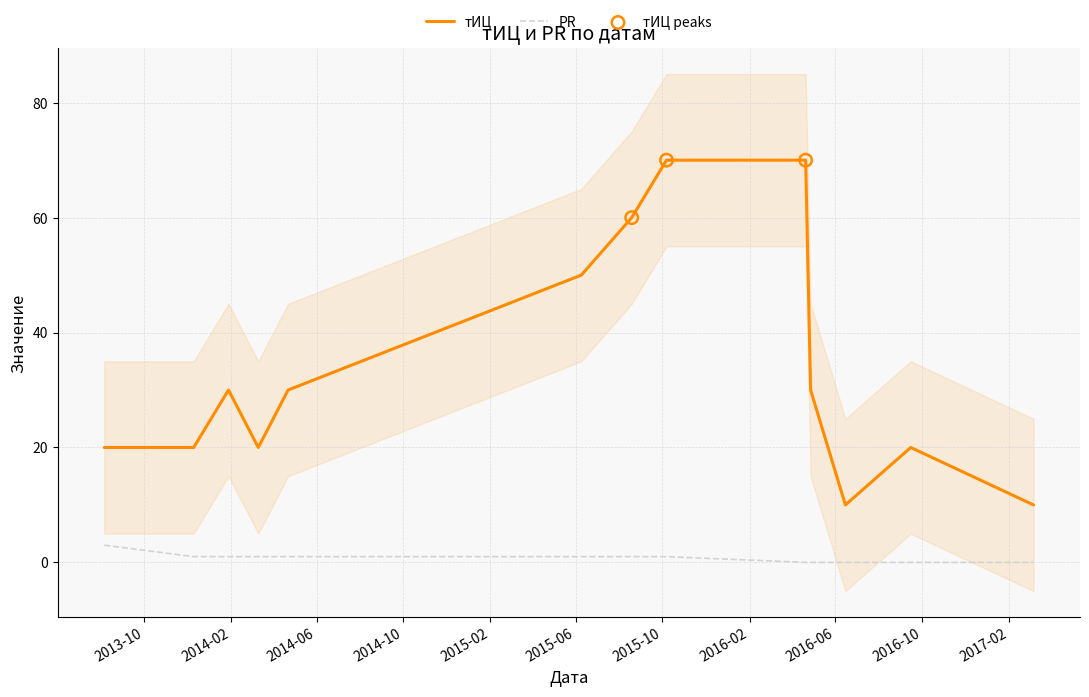

Which series contains the lowest Y value?

PR